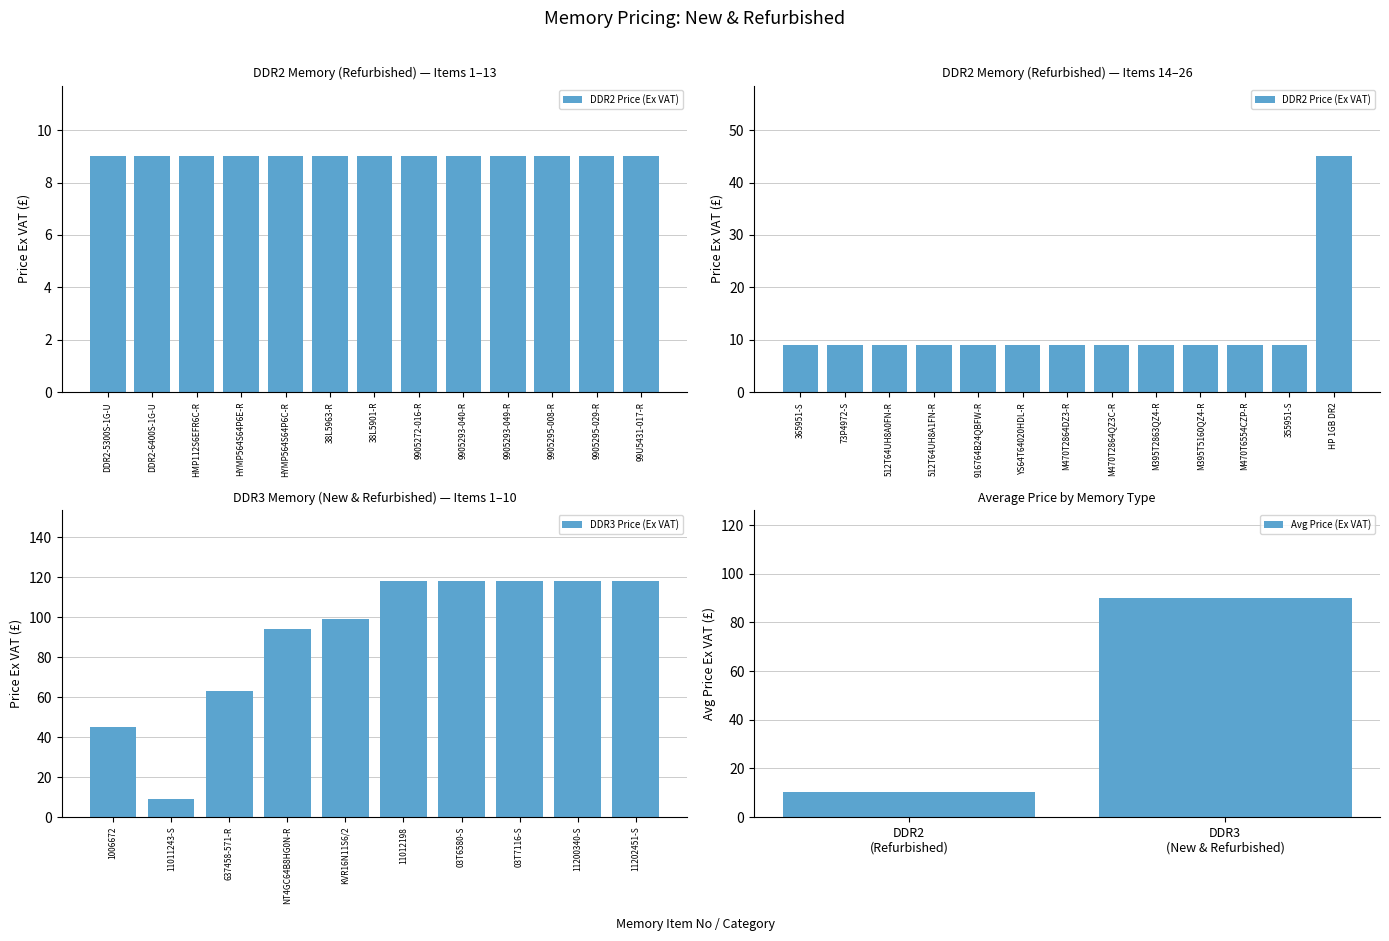

What is the maximum value for DDR3 Price (Ex VAT)?

118